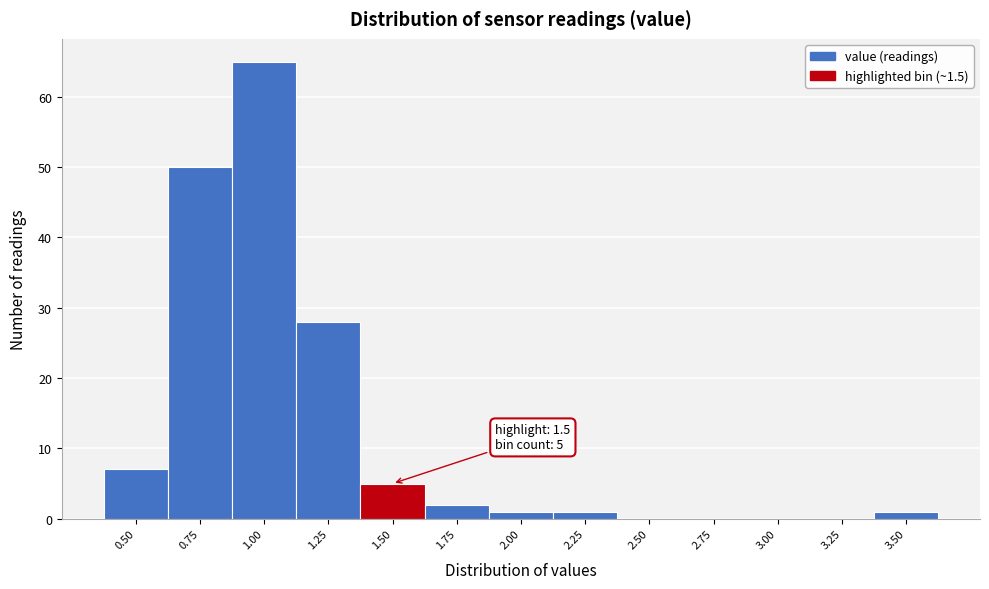

Reading left to right, extract all data points from this chart.

0.50=7	0.75=50	1.00=65	1.25=28	1.50=5	1.75=2	2.00=1	2.25=1	2.50=0	2.75=0	3.00=0	3.25=0	3.50=1